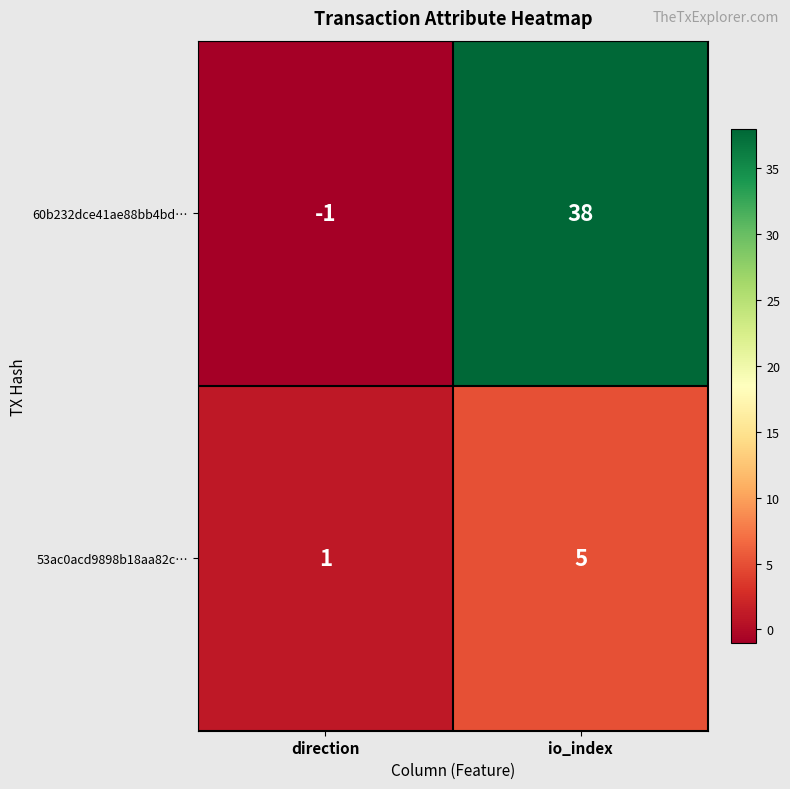

What is the sum of the 53ac0acd9898b18aa82c… values at direction and io_index?

6